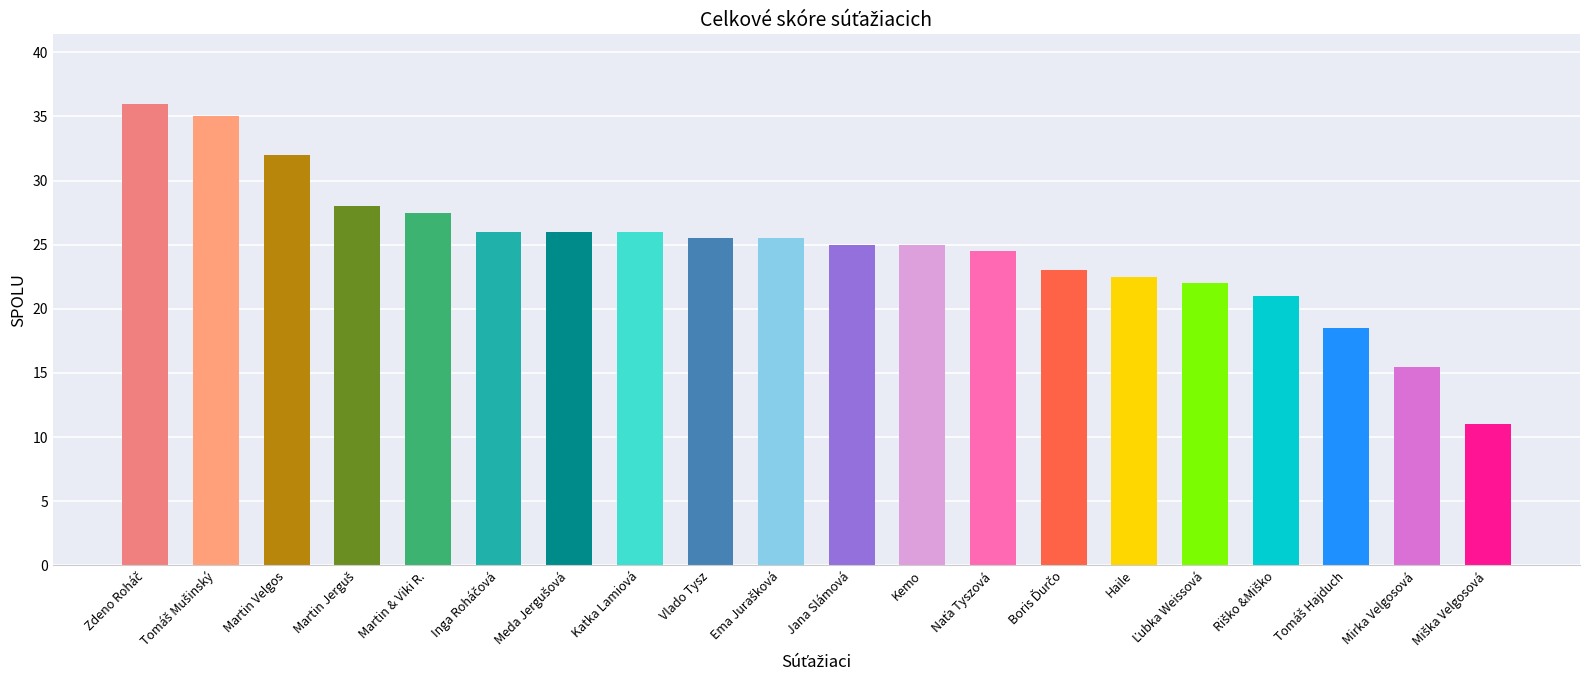

Are the bars grouped side by side (vs. stacked)?

No